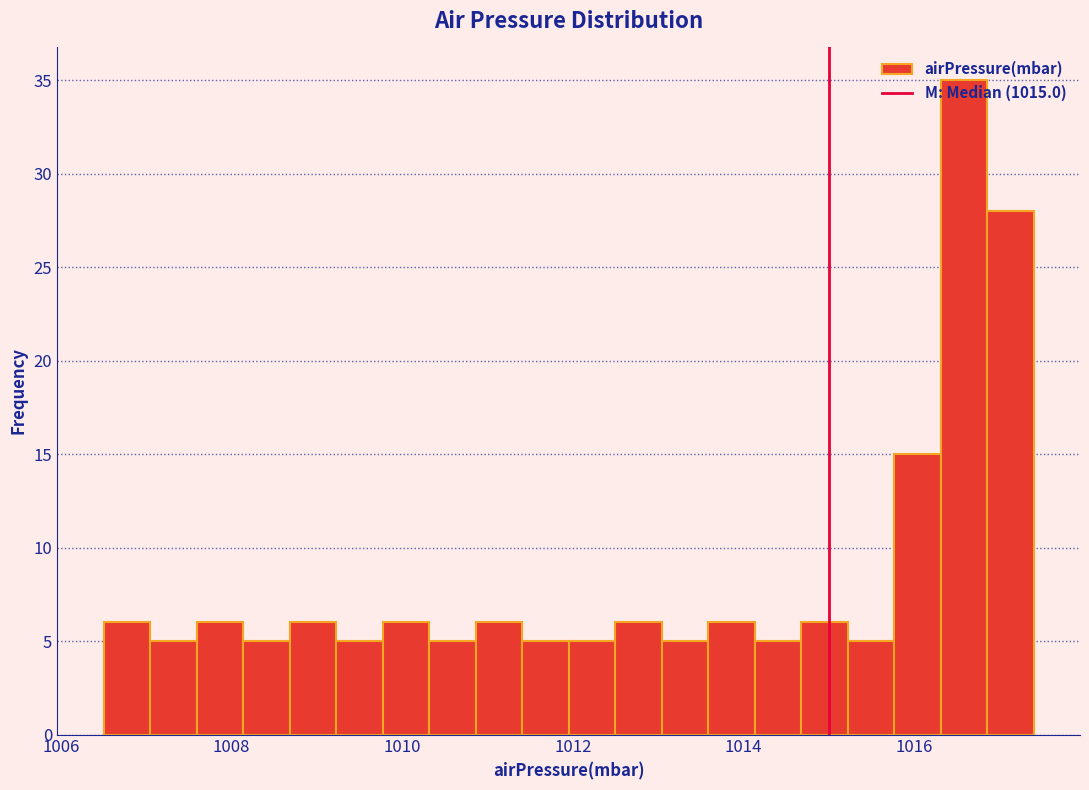

Around what value on the x-axis is the tallest bar? Give the approximate position of its centre, as read against the axis.

1016.6